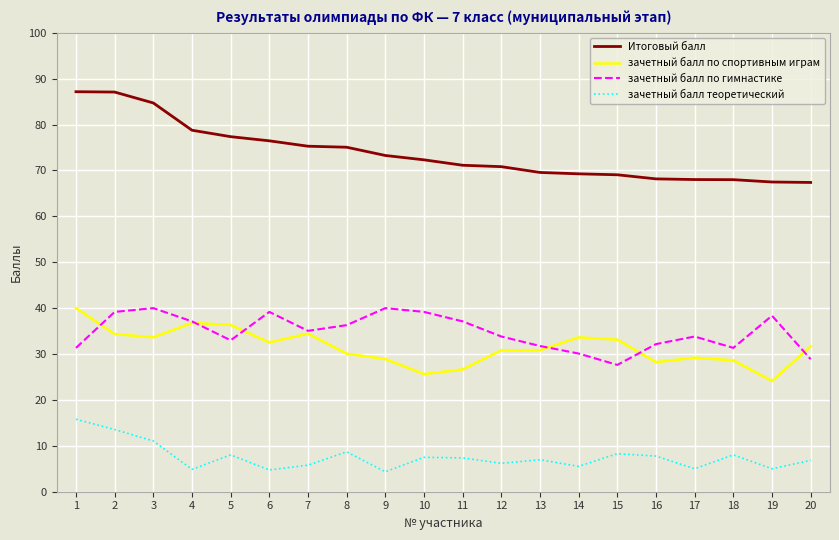

Which series has the widest spread of values?

Итоговый балл